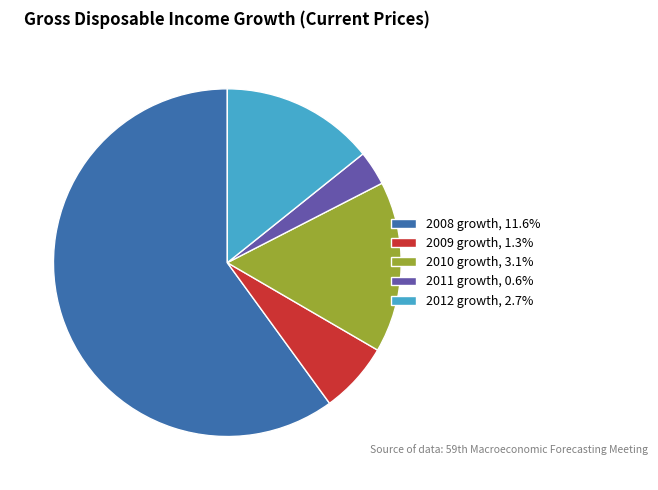

True or false: 2008 growth accounts for 60% of the total.

True